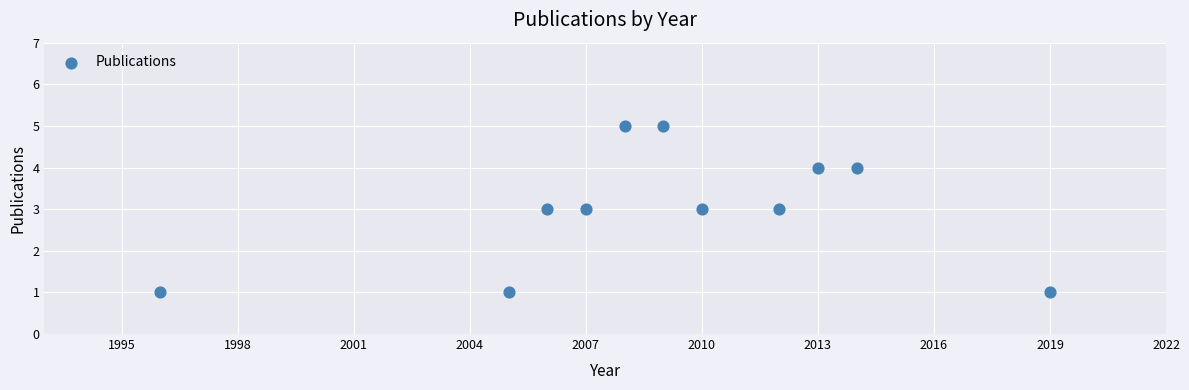

What is the range of X values (max minus min)?

23